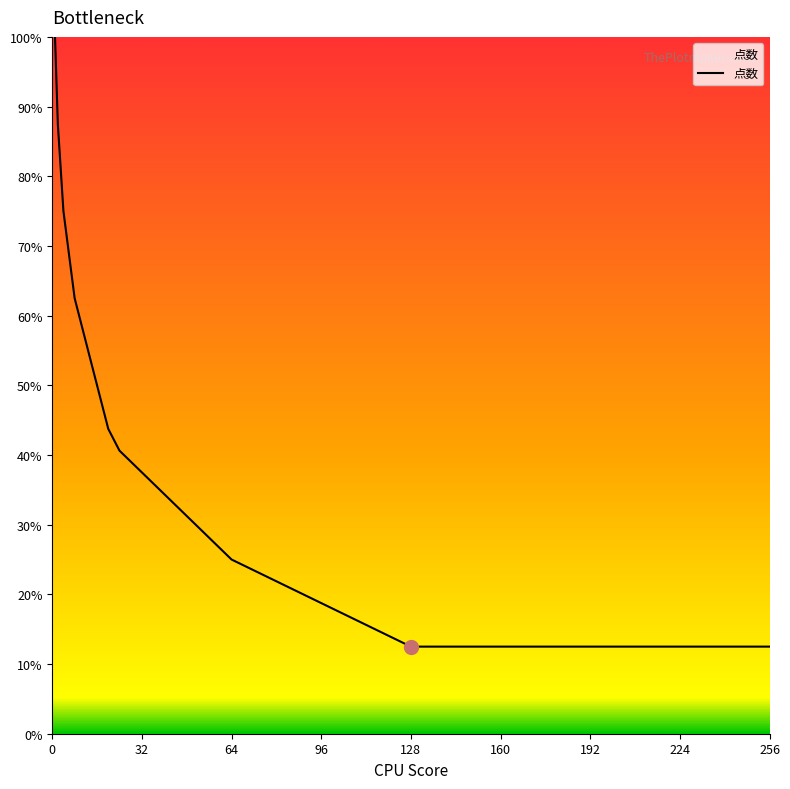

What is the maximum value shown in the chart?

100.0